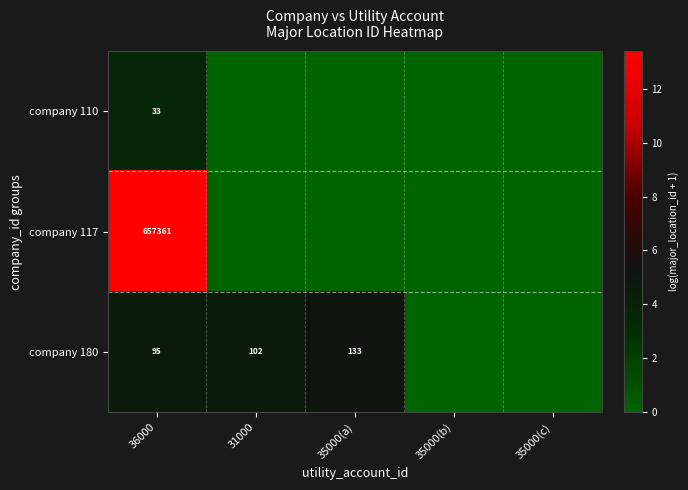

How many series are shown in this chart?

3